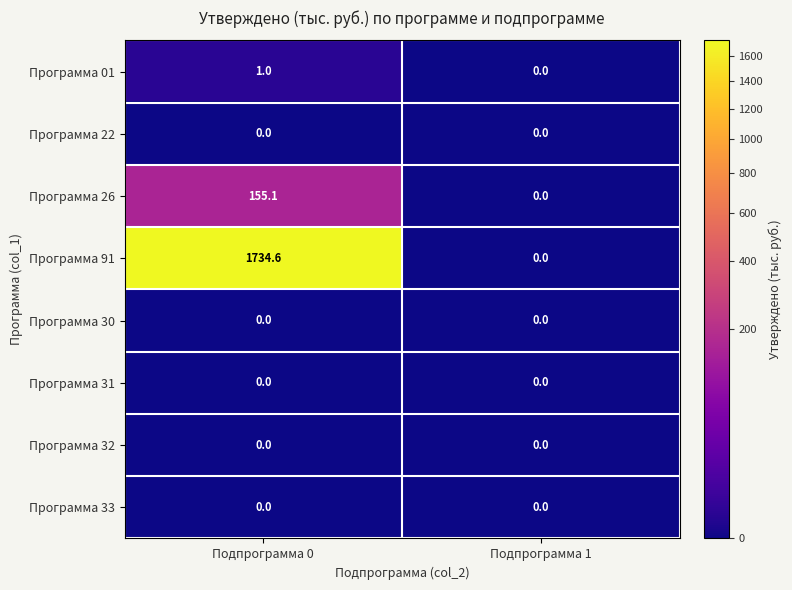

Count the number of data series in this chart.

8